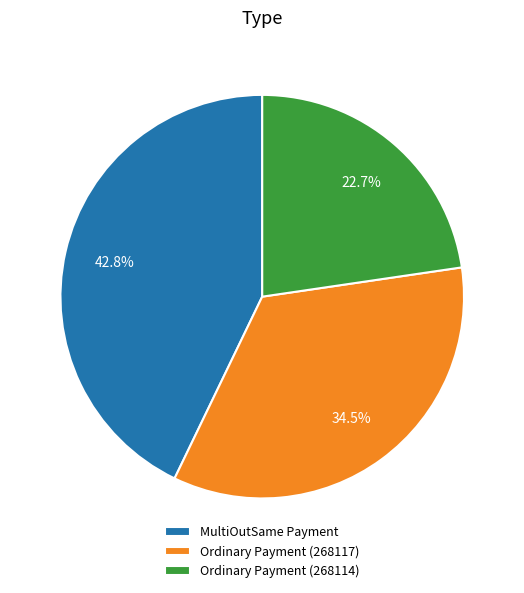

Is it true that Ordinary Payment (268114) is 10% of the pie?

False